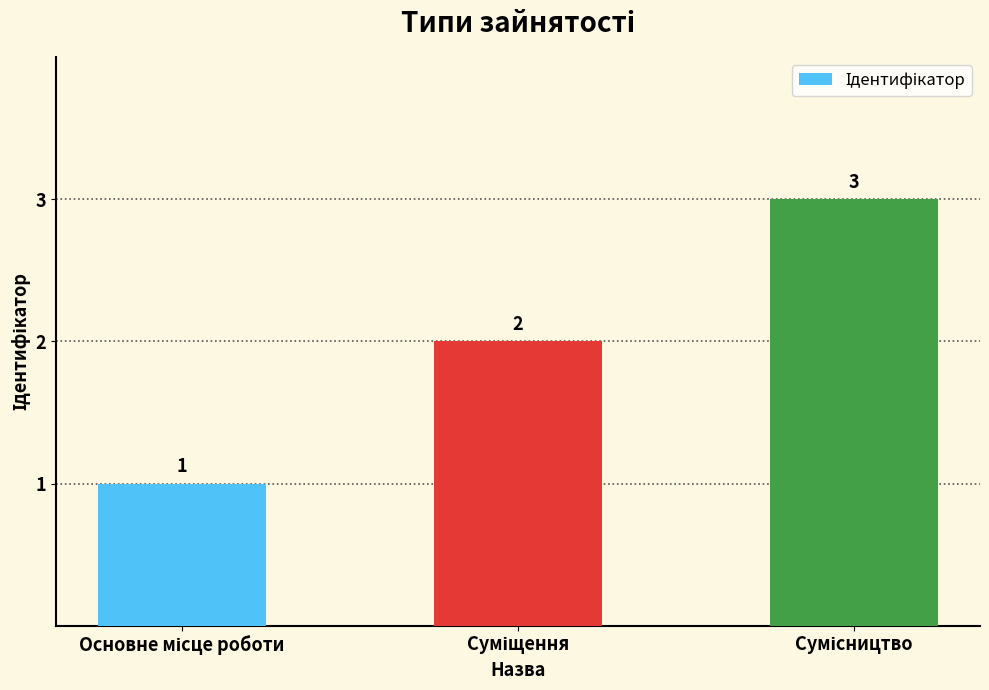

How many values are between 1 and 3?

3